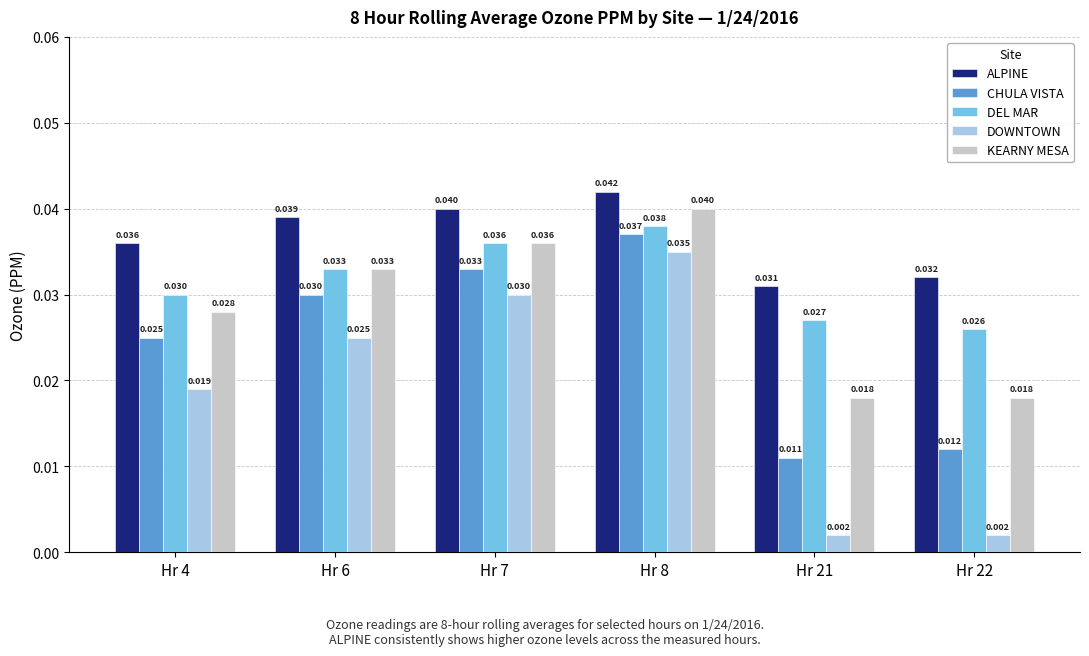

Is the value of CHULA VISTA at Hr 7 greater than the value of ALPINE at Hr 4?

No